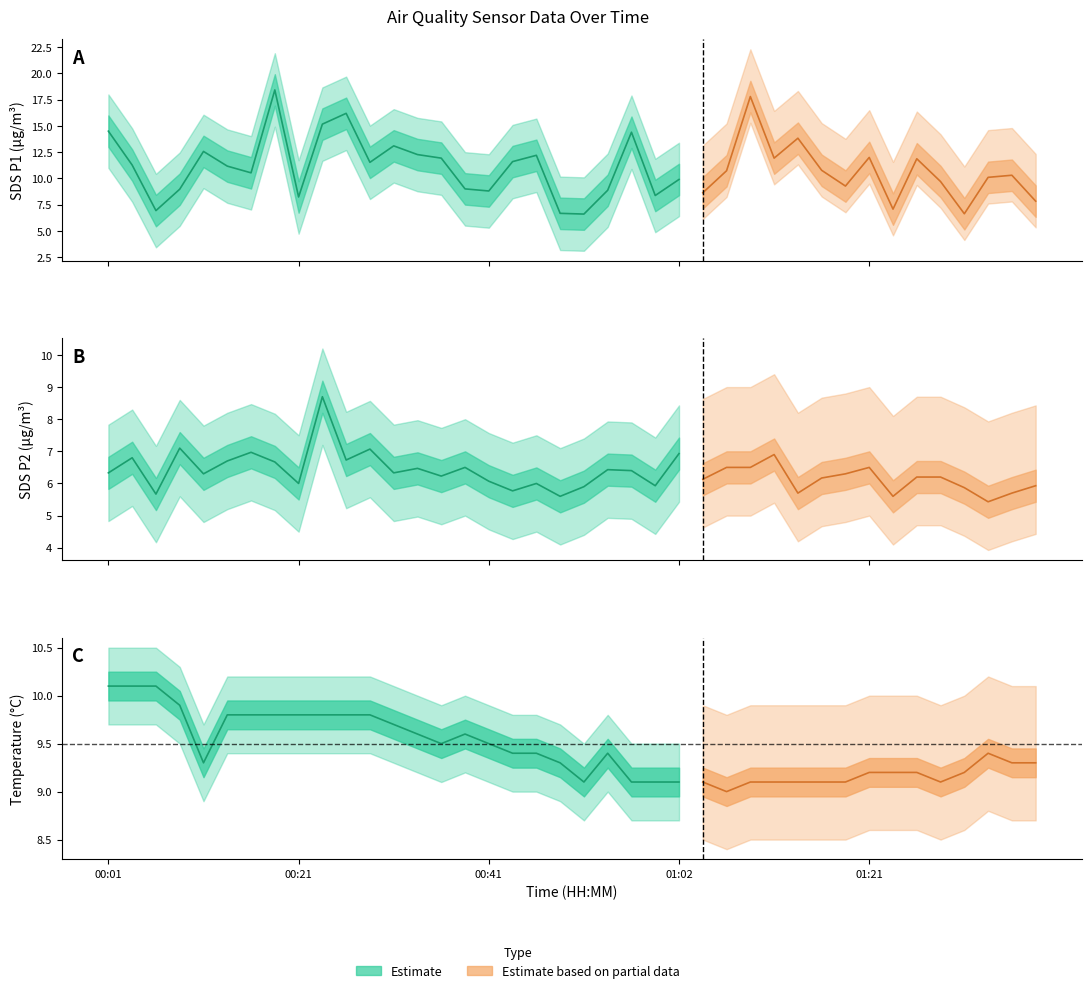

What is the total value across all series at 00:16?

27.3